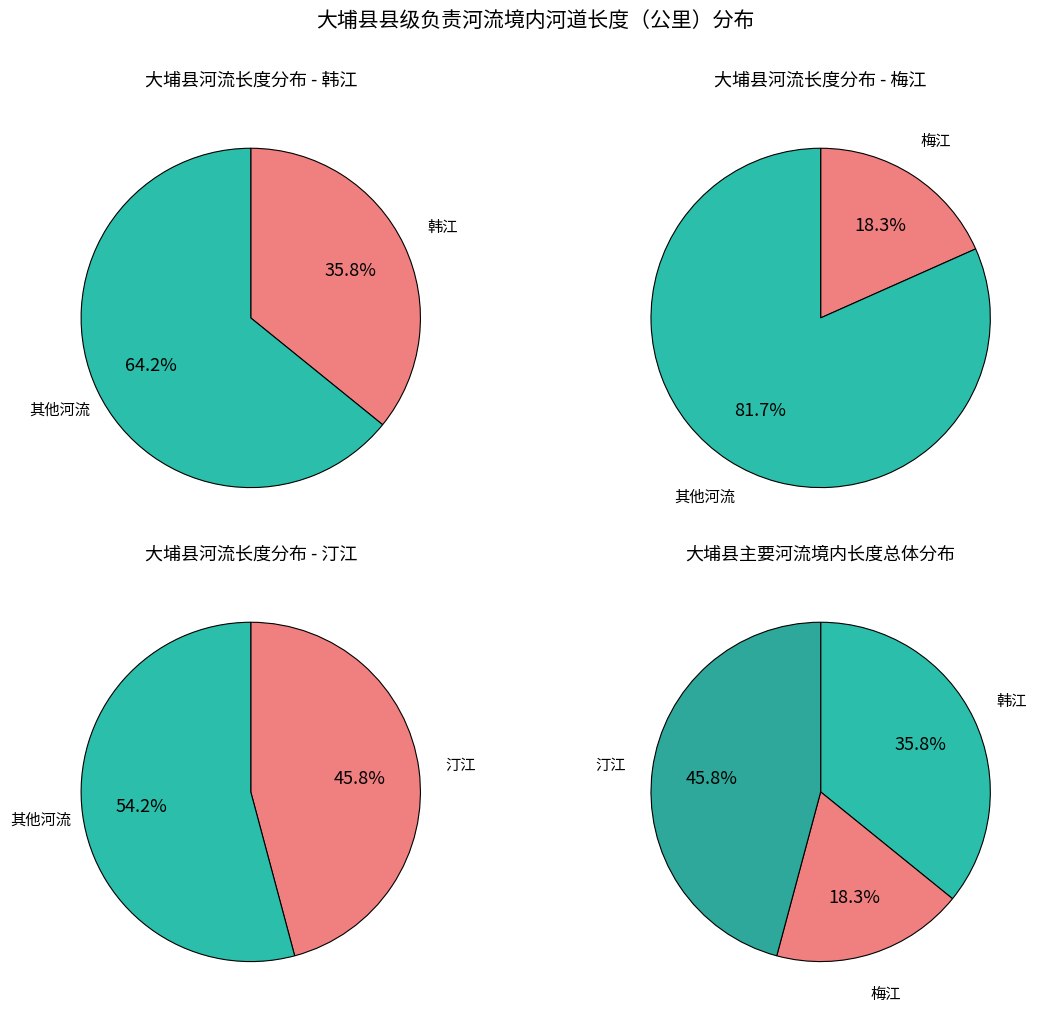

What is the total percentage of 汀江 and 梅江?

64.2%